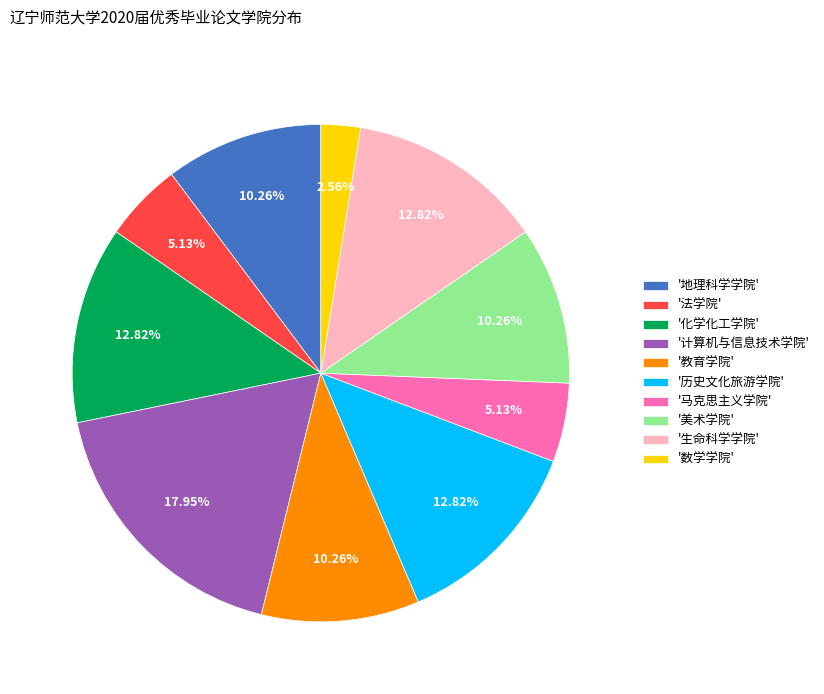

Is there a majority slice in this chart?

No